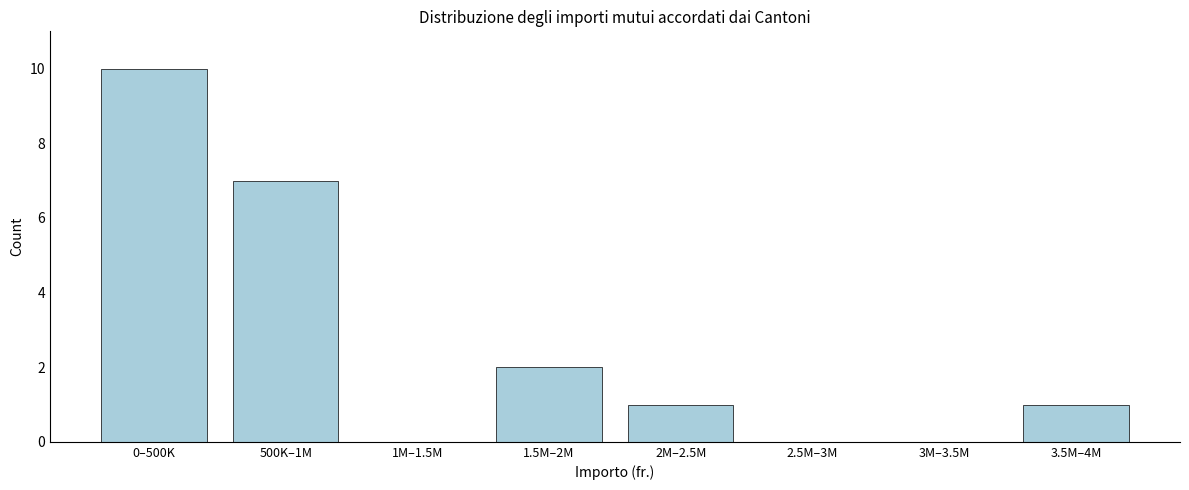

Reading left to right, list all the values displayed in this chart.

0–500K=10	500K–1M=7	1M–1.5M=0	1.5M–2M=2	2M–2.5M=1	2.5M–3M=0	3M–3.5M=0	3.5M–4M=1